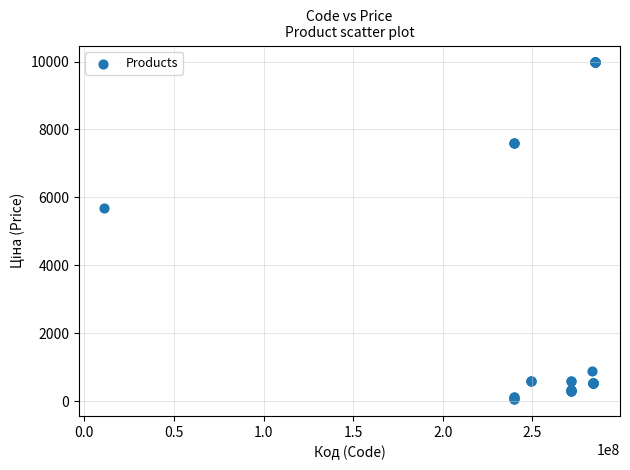

What Y value in the scatter plot is closest to 5016?

5673.8